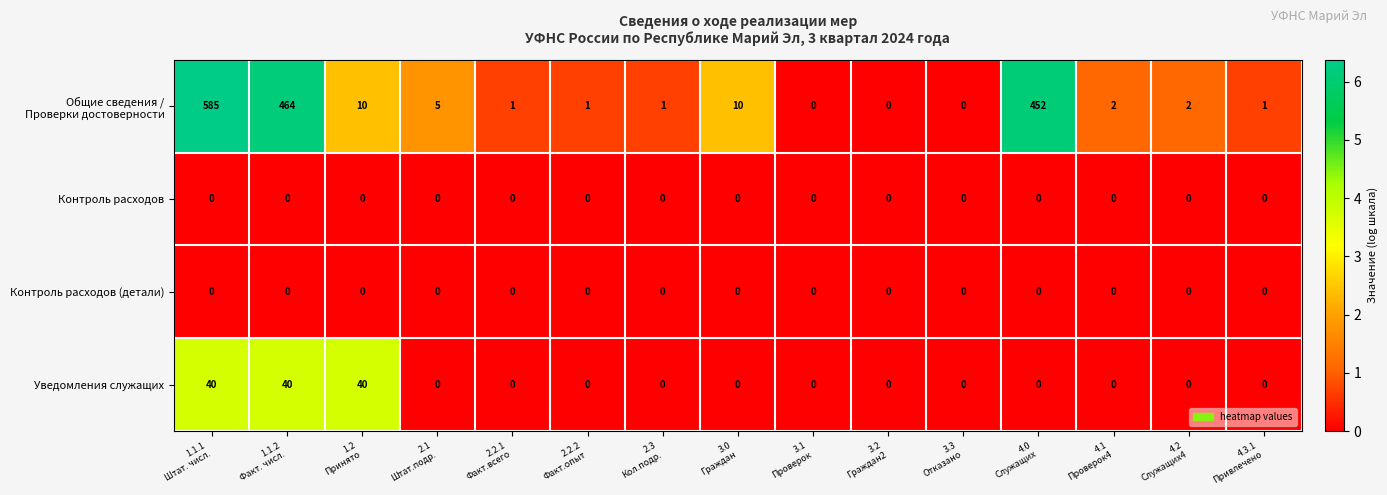

At how many categories does at least one series exceed 228?

3